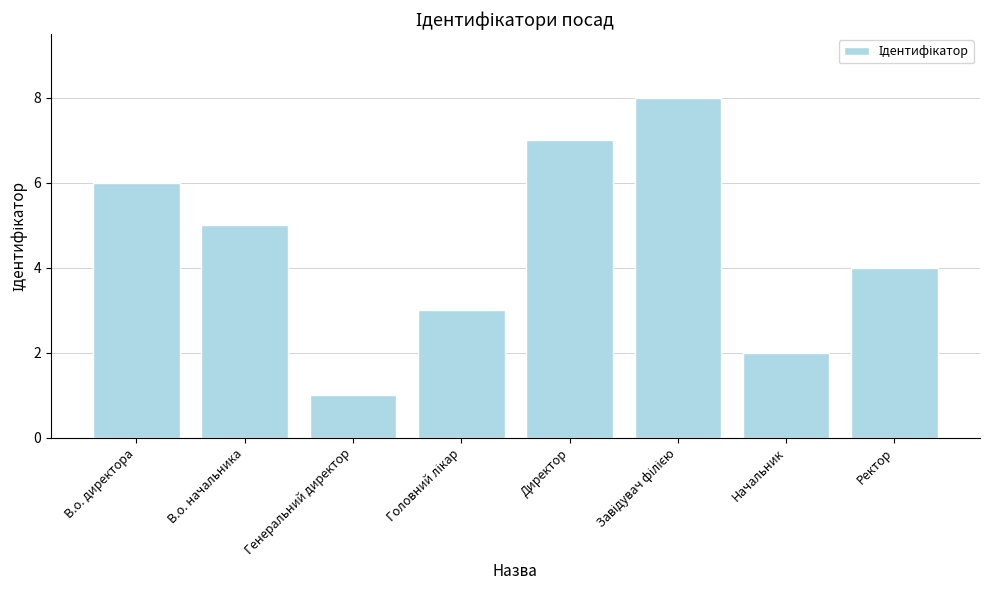

What is the difference between the maximum and second lowest values?

6